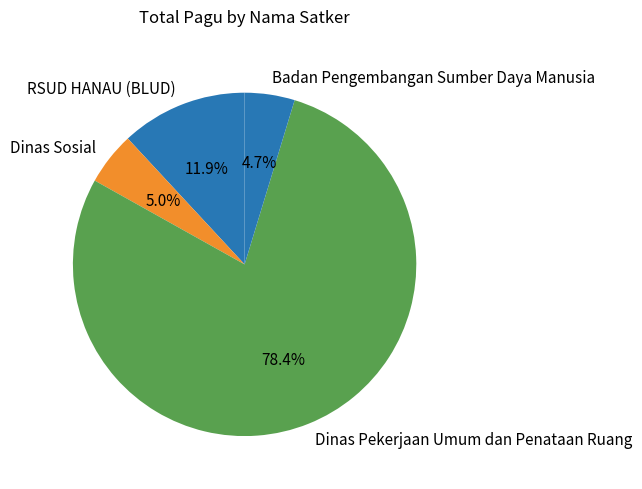

To the nearest percent, what is the average slice percentage?

25%